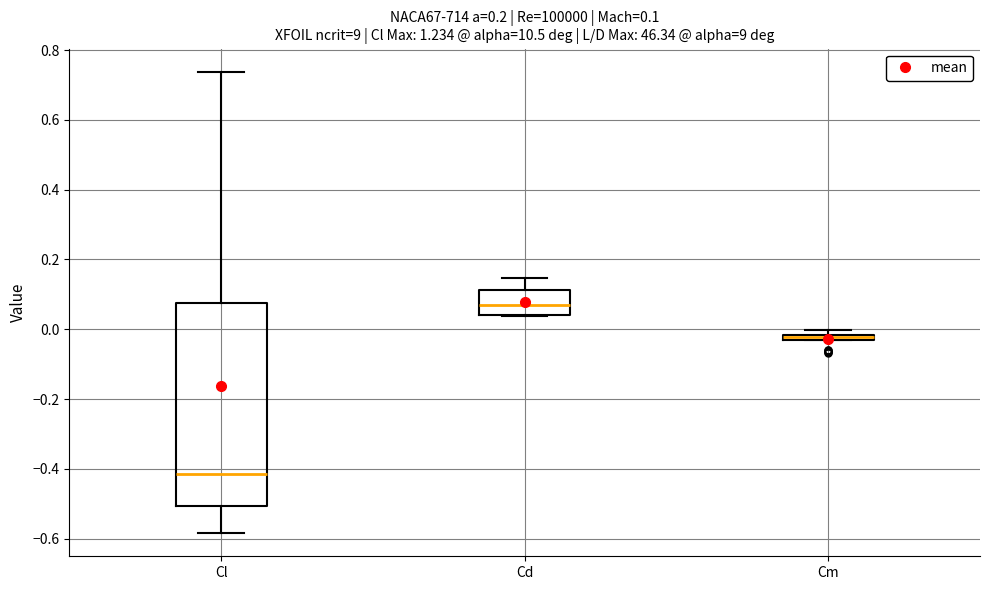

Comparing the boxes themselves (not the whiskers), which one is the tallest?

Cl